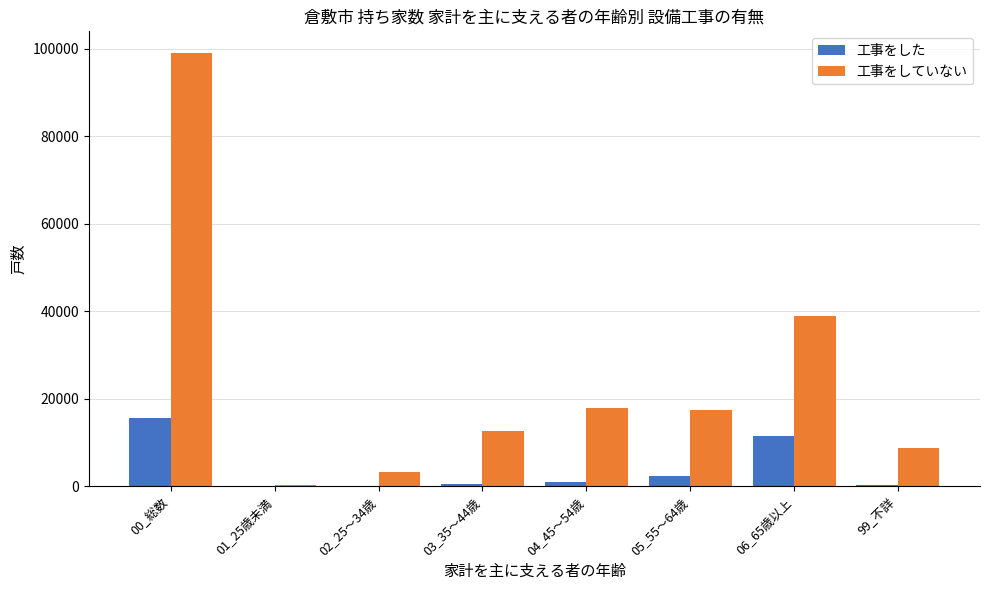

What are all the series names shown in the legend?

工事をした, 工事をしていない